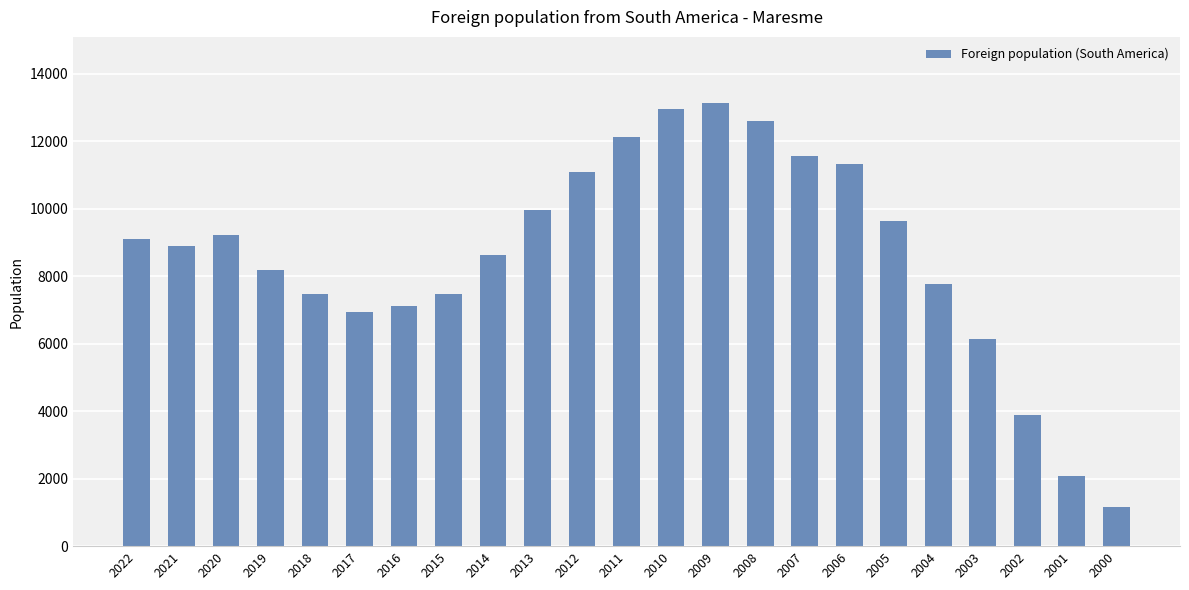

What is the change in value from 2017 to 2013?

+3011